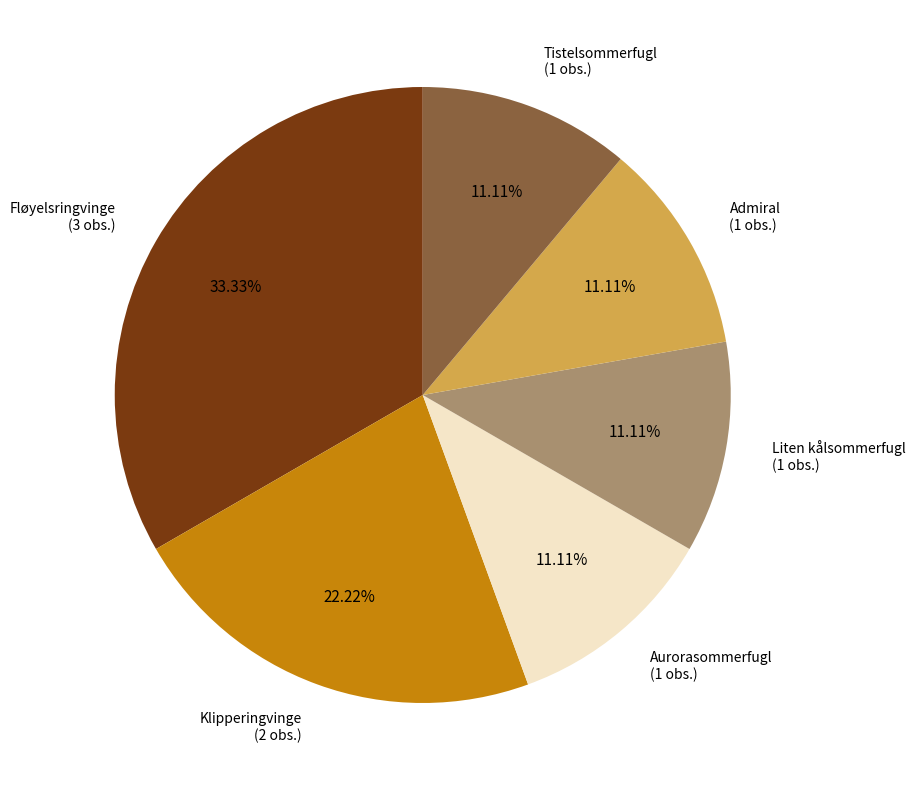

Is it true that Tistelsommerfugl is 1% of the pie?

False